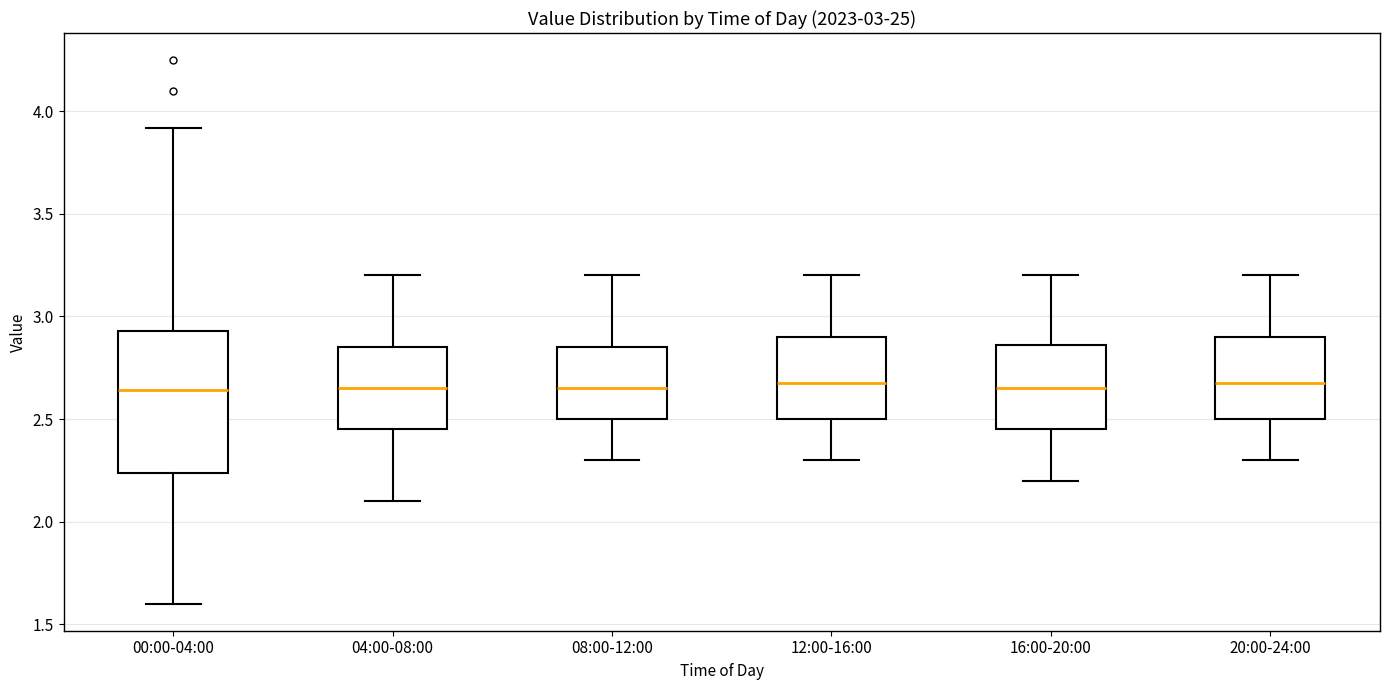

Which box is the tallest, from its lower edge to its upper edge?

00:00-04:00